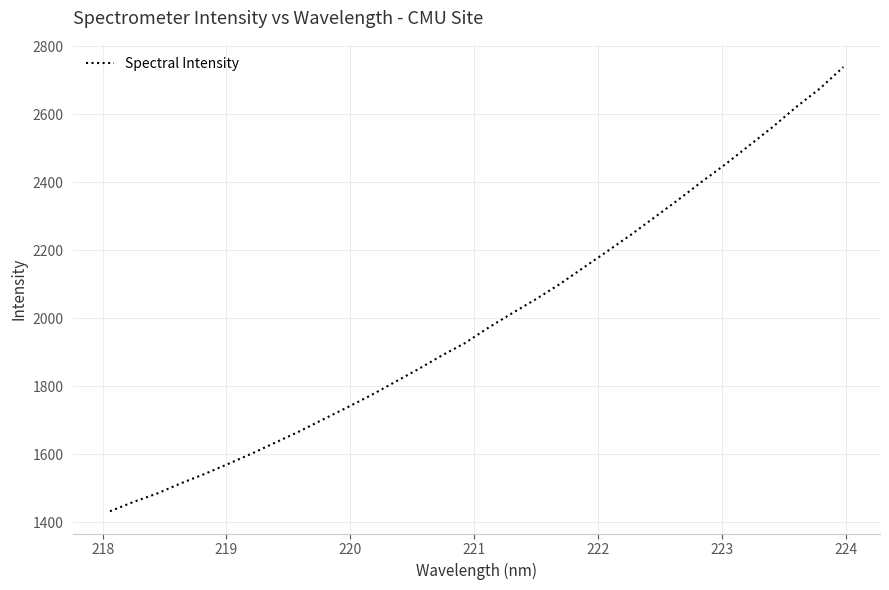

Does the chart have visible grid lines?

Yes